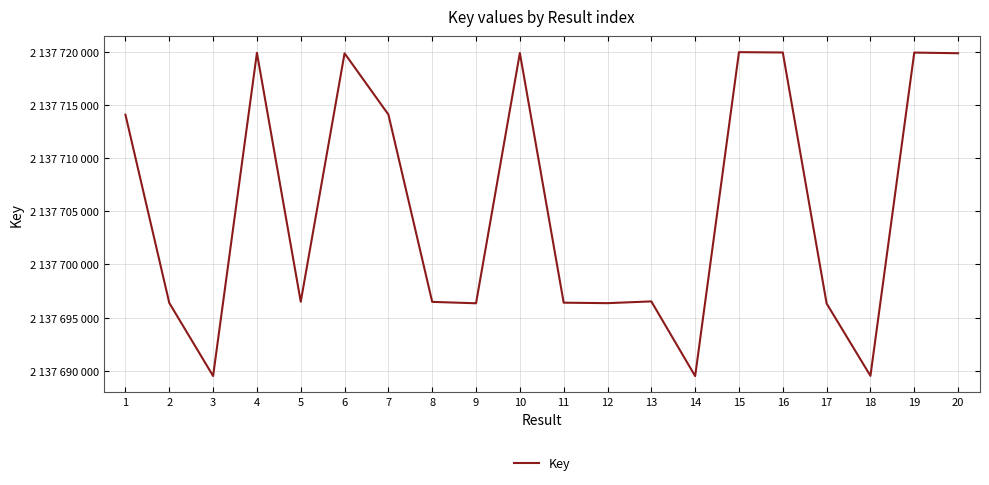

Does the chart have visible grid lines?

Yes